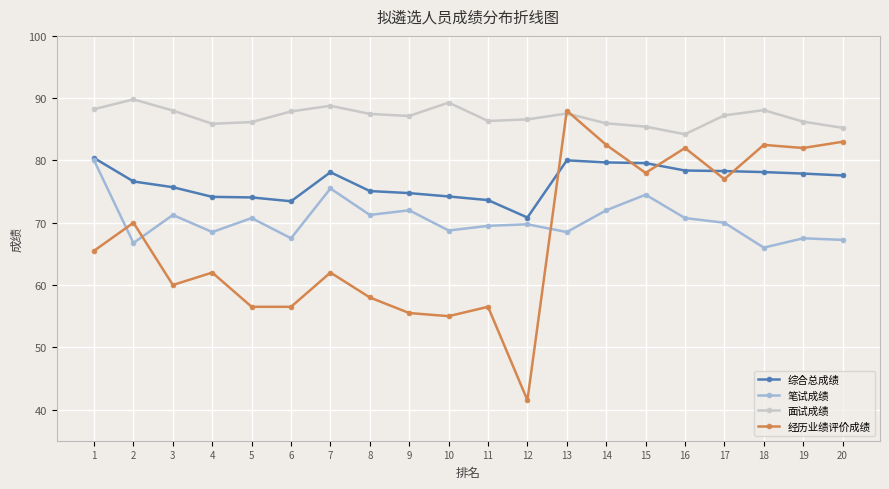

True or false: 综合总成绩 has more than 1 points higher than both neighbors.

True